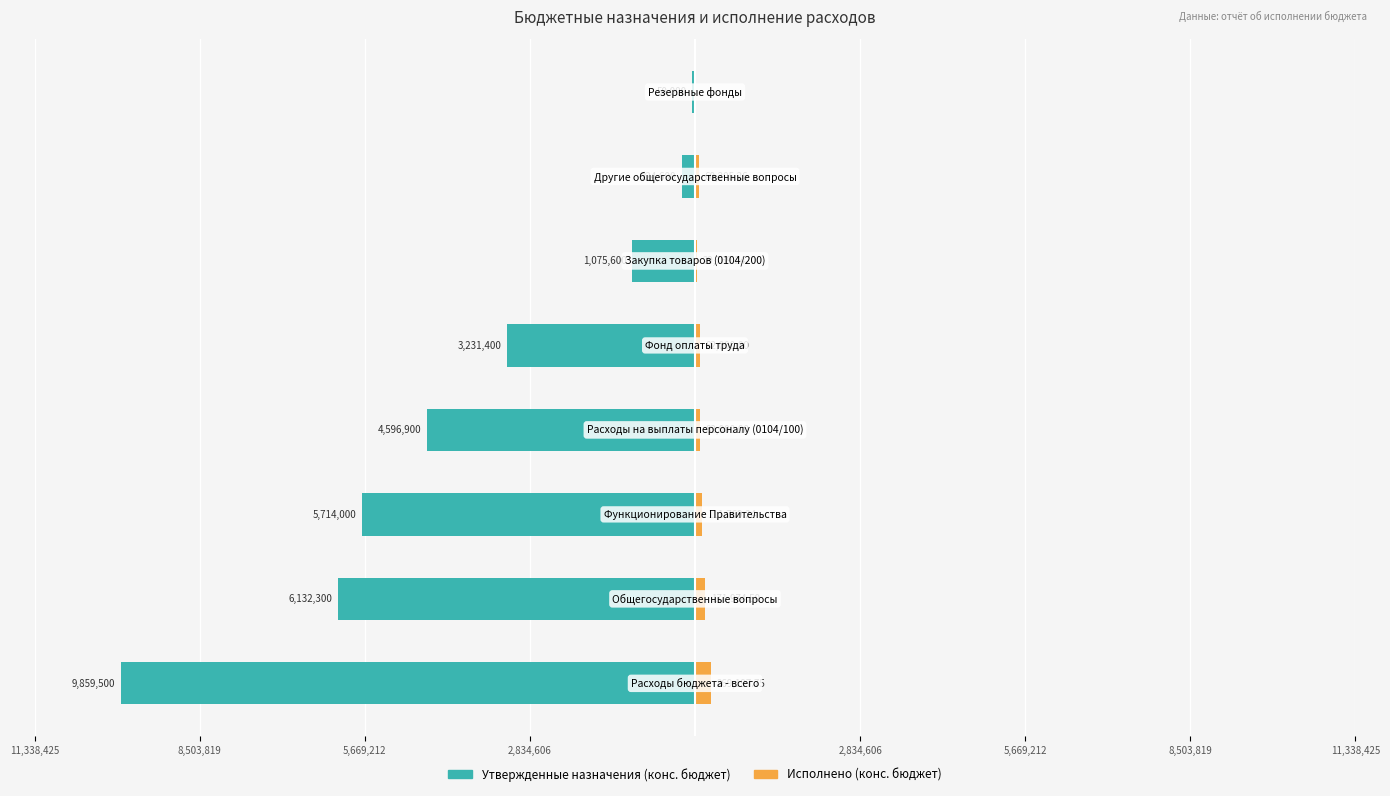

What is the sum of all Утвержденные назначения (конс. бюджет) values?

-30884300.0